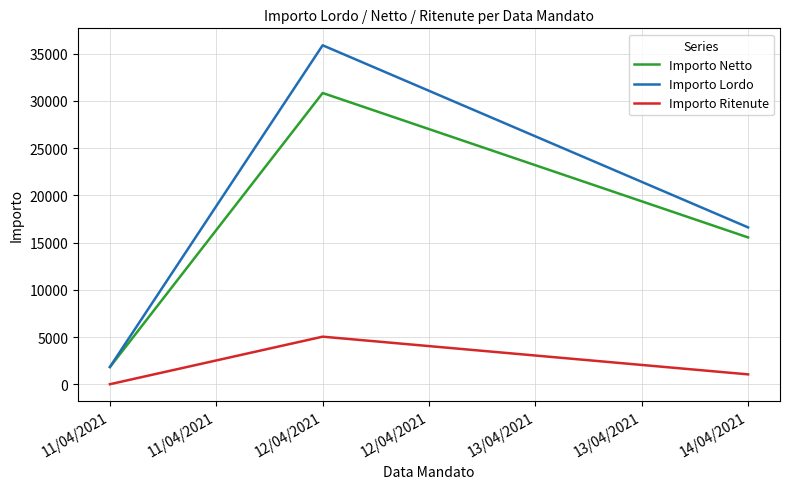

What is the greatest value displayed?

35885.8